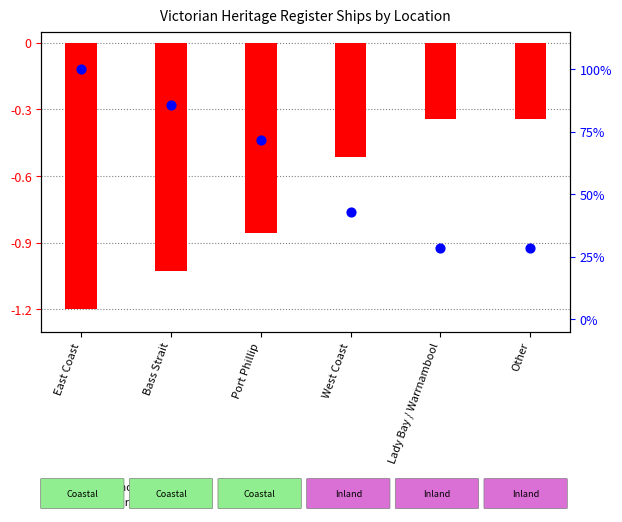

What are all the series names shown in the legend?

count (normalized), relative rank